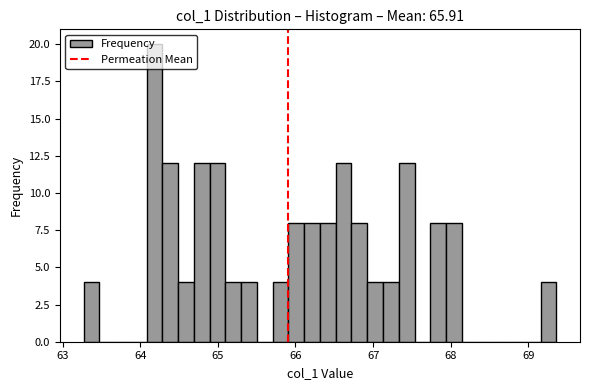

Around what value on the x-axis is the tallest bar? Give the approximate position of its centre, as read against the axis.

64.2